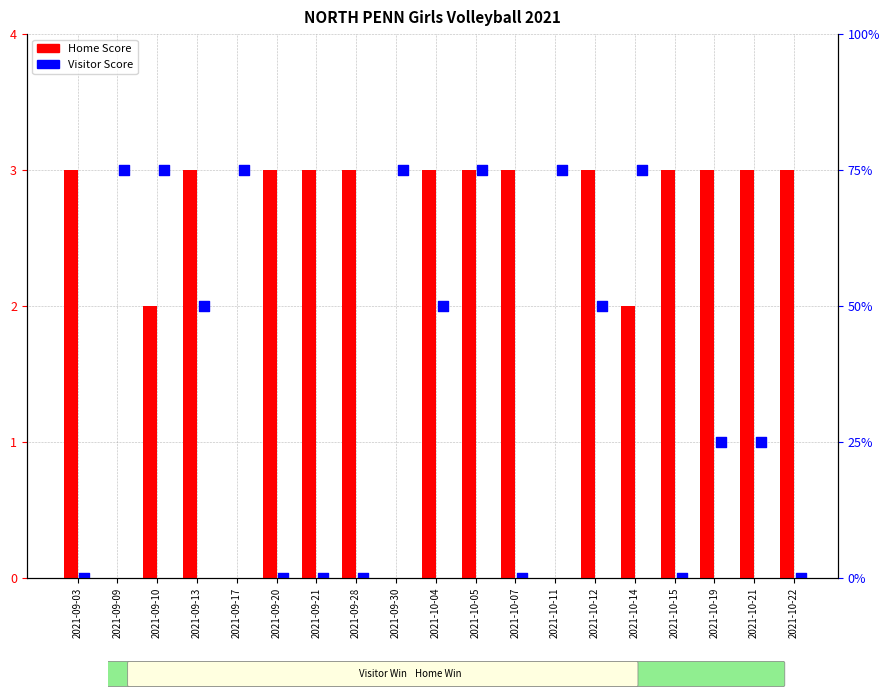

Which series contains the lowest Y value?

Home Score